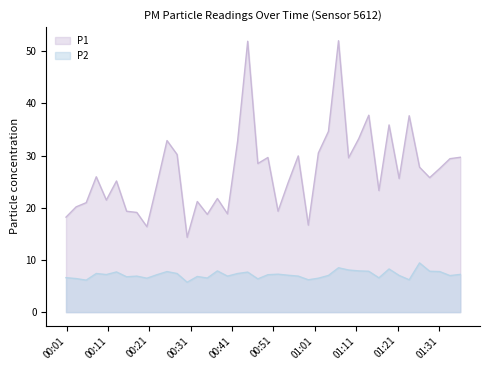

The P1 series shows 75.5 at 2023-02-01T00:44:46. True or false?

False